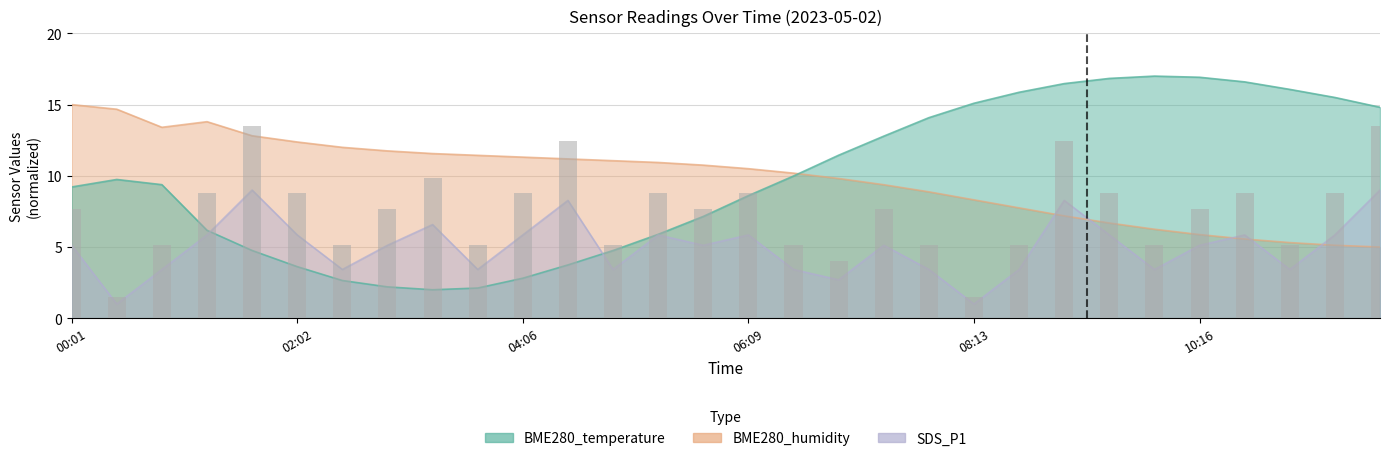

What is the label of the 5th bar from the right?

10:16